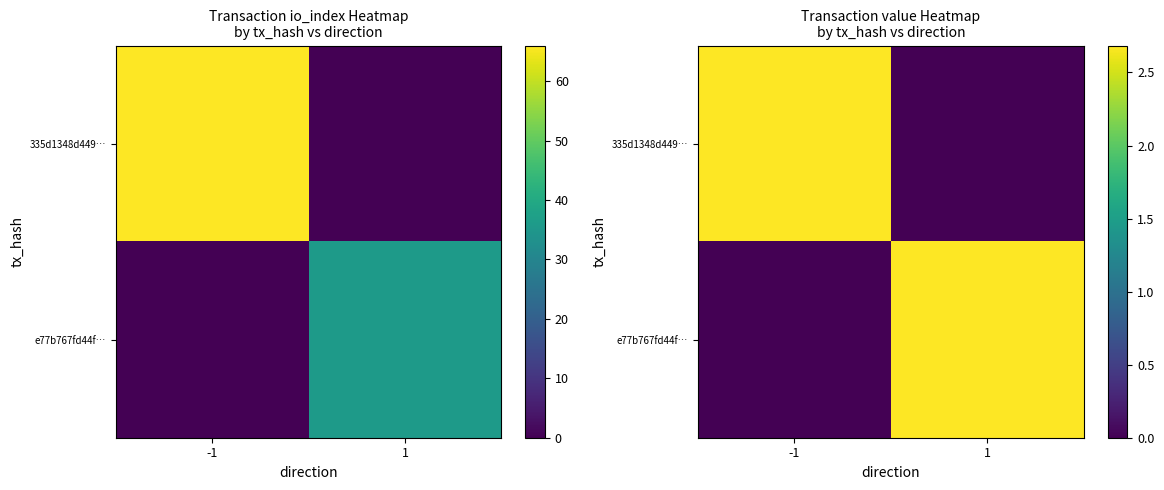

At which category is the sum across all series the highest?

-1